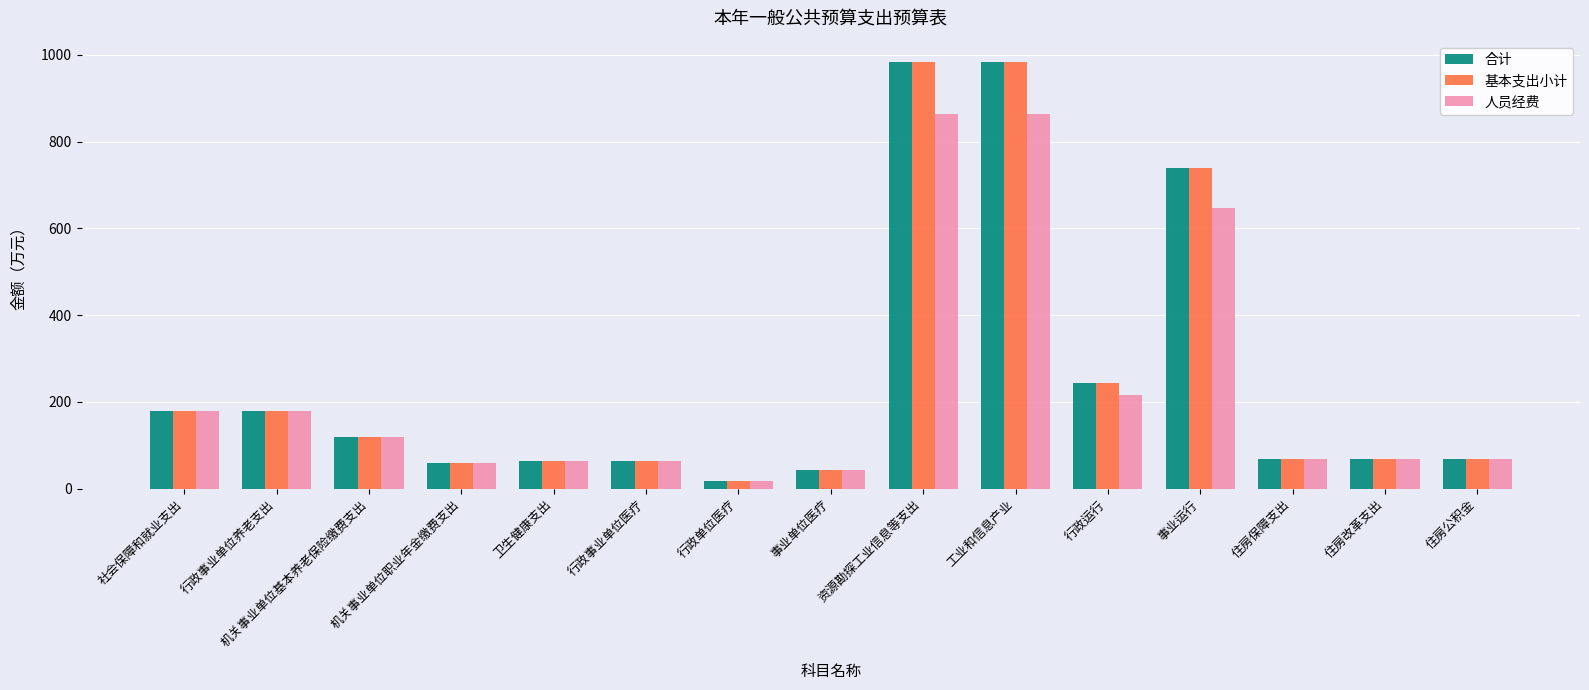

How many data points does each series have?

15